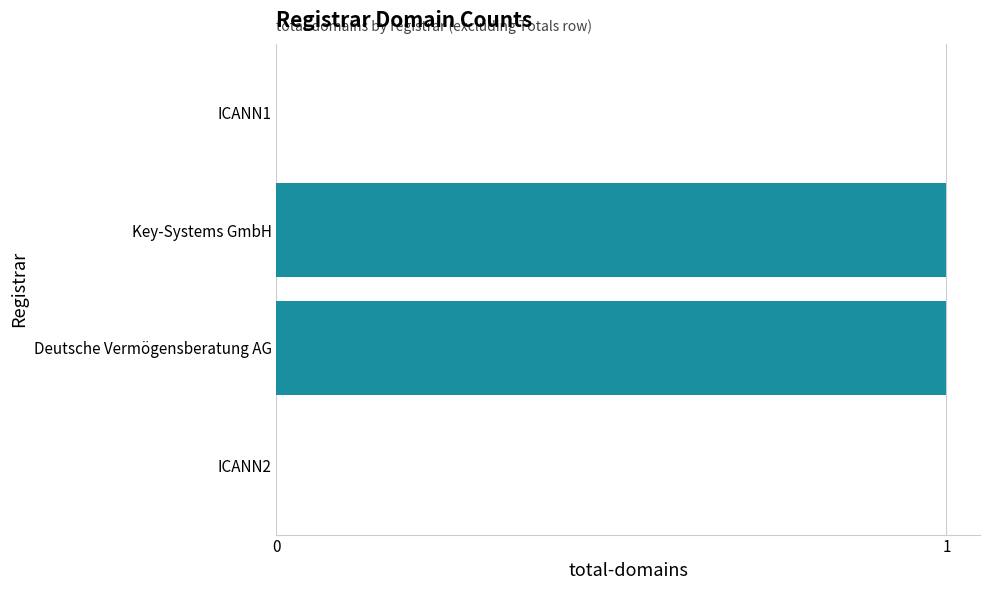

What is the greatest value displayed?

1